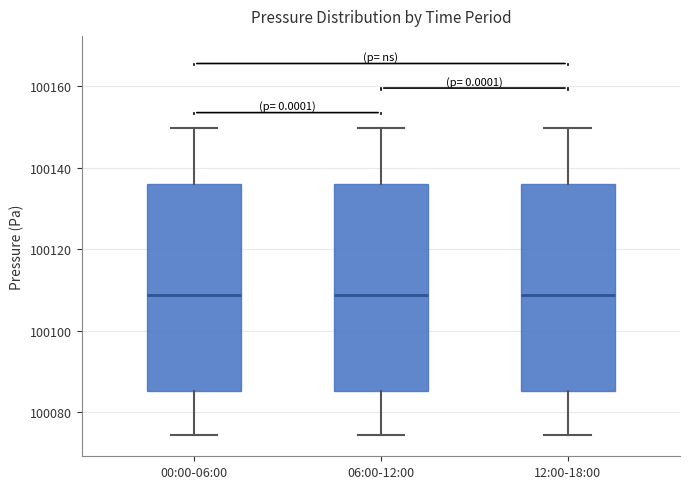

Reading left to right, transcribe this box plot: for each box, give where its median line is, the range the box spans, and where its two whiskers end, as read against the y-axis. The values are not printed on the chart, so give them approximately, as read against the axis.

00:00-06:00: median 100108, box 100086 to 100136, whiskers 100074 to 100150
06:00-12:00: median 100108, box 100086 to 100136, whiskers 100074 to 100150
12:00-18:00: median 100108, box 100086 to 100136, whiskers 100074 to 100150